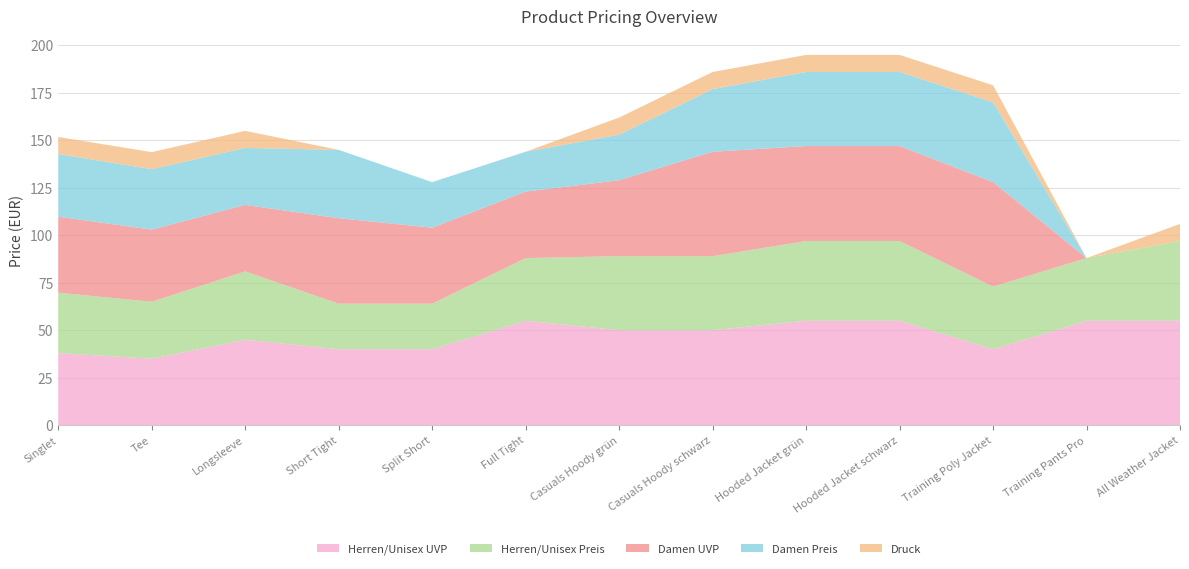

Reading right to left, extract all data points from this chart.

Herren/Unisex UVP: All Weather Jacket=55.0	Training Pants Pro=55.0	Training Poly Jacket=40.0	Hooded Jacket schwarz=55.0	Hooded Jacket grün=55.0	Casuals Hoody schwarz=50.0	Casuals Hoody grün=50.0	Full Tight=55.0	Split Short=40.0	Short Tight=40.0	Longsleeve=45.0	Tee=35.0	Singlet=38.0
Herren/Unisex Preis: All Weather Jacket=42.0	Training Pants Pro=33.0	Training Poly Jacket=33.0	Hooded Jacket schwarz=42.0	Hooded Jacket grün=42.0	Casuals Hoody schwarz=39.0	Casuals Hoody grün=39.0	Full Tight=33.0	Split Short=24.0	Short Tight=24.0	Longsleeve=36.0	Tee=30.0	Singlet=31.8
Damen UVP: All Weather Jacket=0.0	Training Pants Pro=0.0	Training Poly Jacket=55.0	Hooded Jacket schwarz=50.0	Hooded Jacket grün=50.0	Casuals Hoody schwarz=55.0	Casuals Hoody grün=40.0	Full Tight=35.0	Split Short=40.0	Short Tight=45.0	Longsleeve=35.0	Tee=38.0	Singlet=40.0
Damen Preis: All Weather Jacket=0.0	Training Pants Pro=0.0	Training Poly Jacket=42.0	Hooded Jacket schwarz=39.0	Hooded Jacket grün=39.0	Casuals Hoody schwarz=33.0	Casuals Hoody grün=24.0	Full Tight=21.0	Split Short=24.0	Short Tight=36.0	Longsleeve=30.0	Tee=31.8	Singlet=33.0
Druck: All Weather Jacket=9.0	Training Pants Pro=0.0	Training Poly Jacket=9.0	Hooded Jacket schwarz=9.0	Hooded Jacket grün=9.0	Casuals Hoody schwarz=9.0	Casuals Hoody grün=9.0	Full Tight=0.0	Split Short=0.0	Short Tight=0.0	Longsleeve=9.0	Tee=9.0	Singlet=9.0